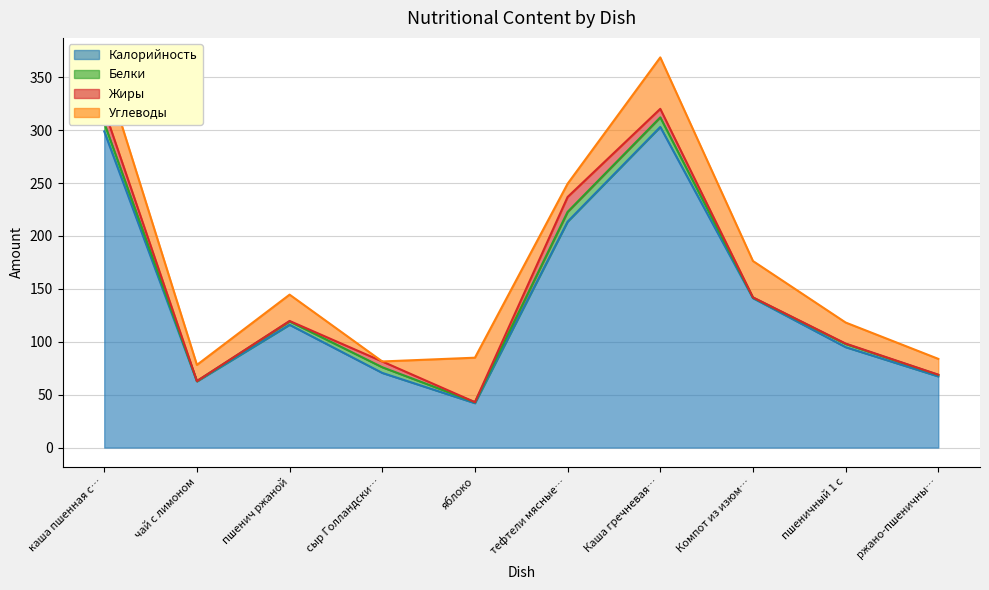

What is the difference between the Углеводы values at чай с лимоном and Компот из изюма?

19.1